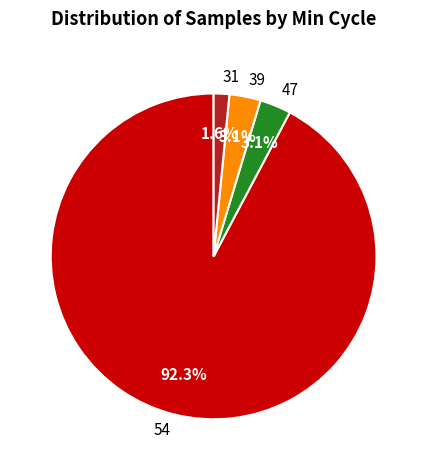

What portion of the pie excludes 39?

96.9%